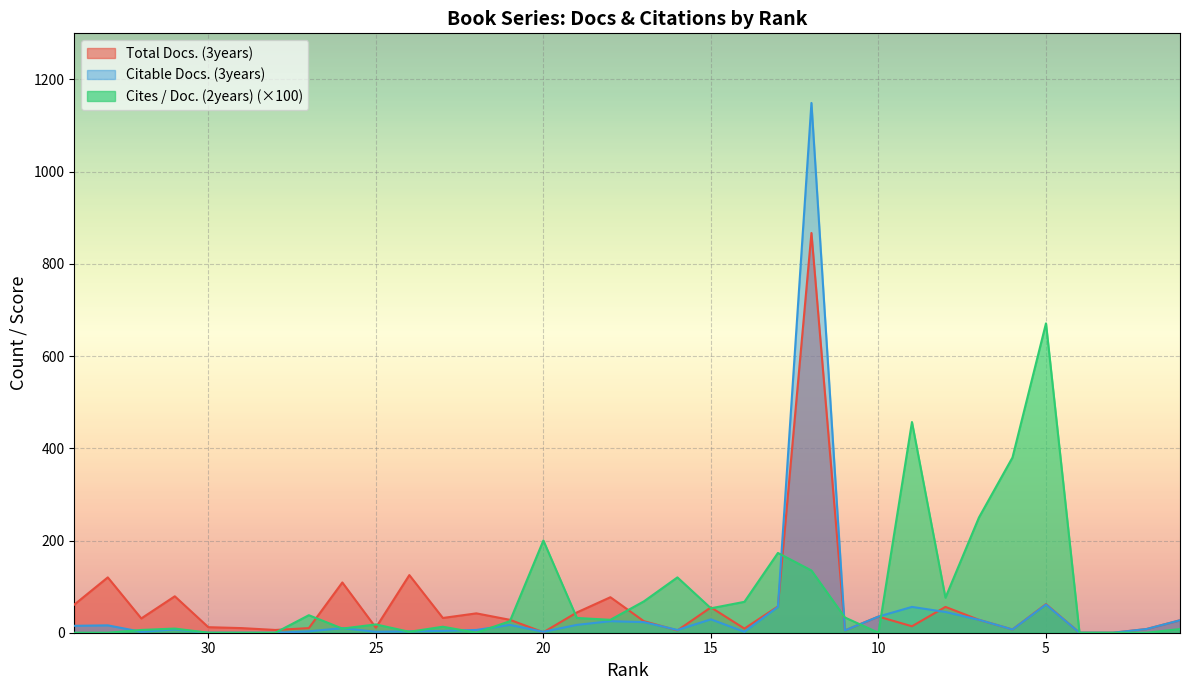

What are all the series names shown in the legend?

Total Docs. (3years), Citable Docs. (3years), Cites / Doc. (2years)